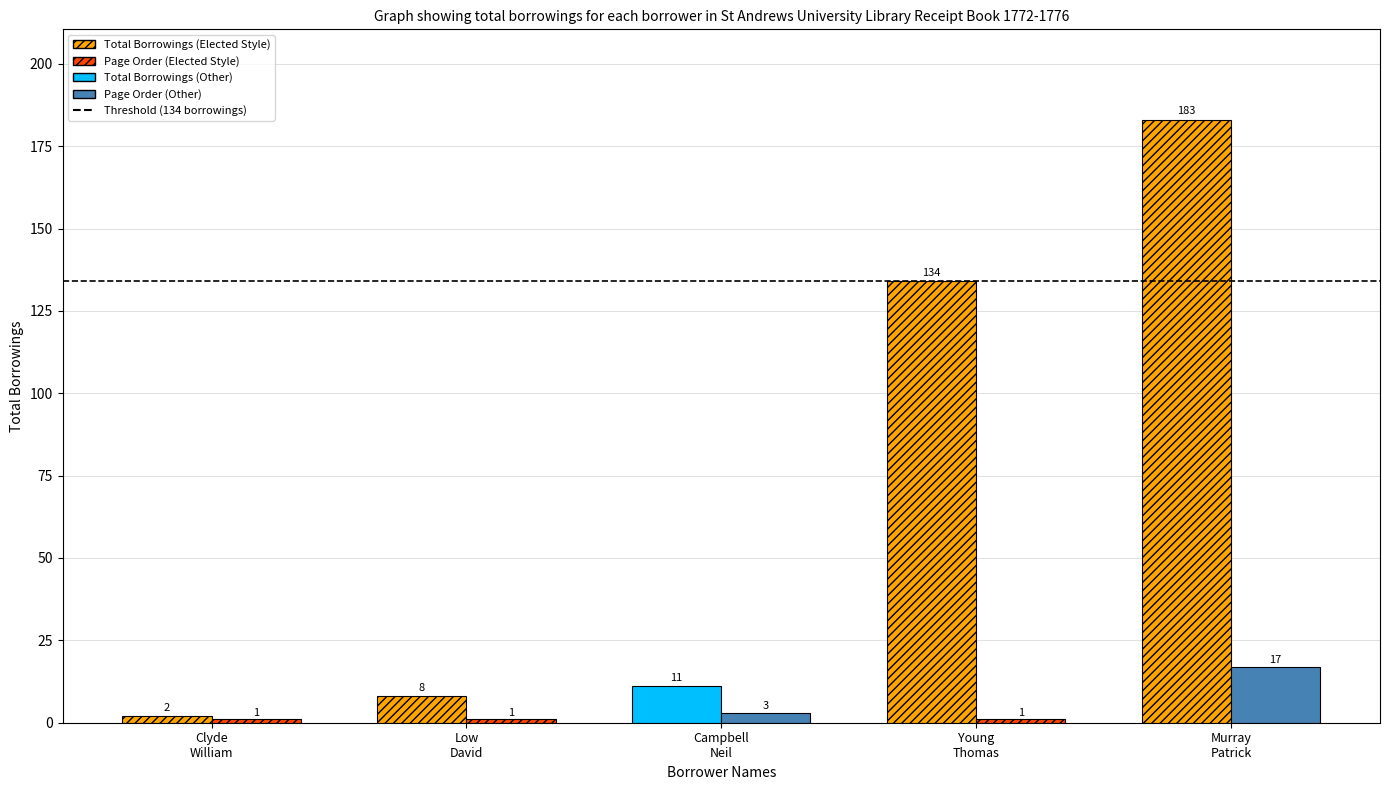

What is the label of the 5th bar from the left?

Murray
Patrick